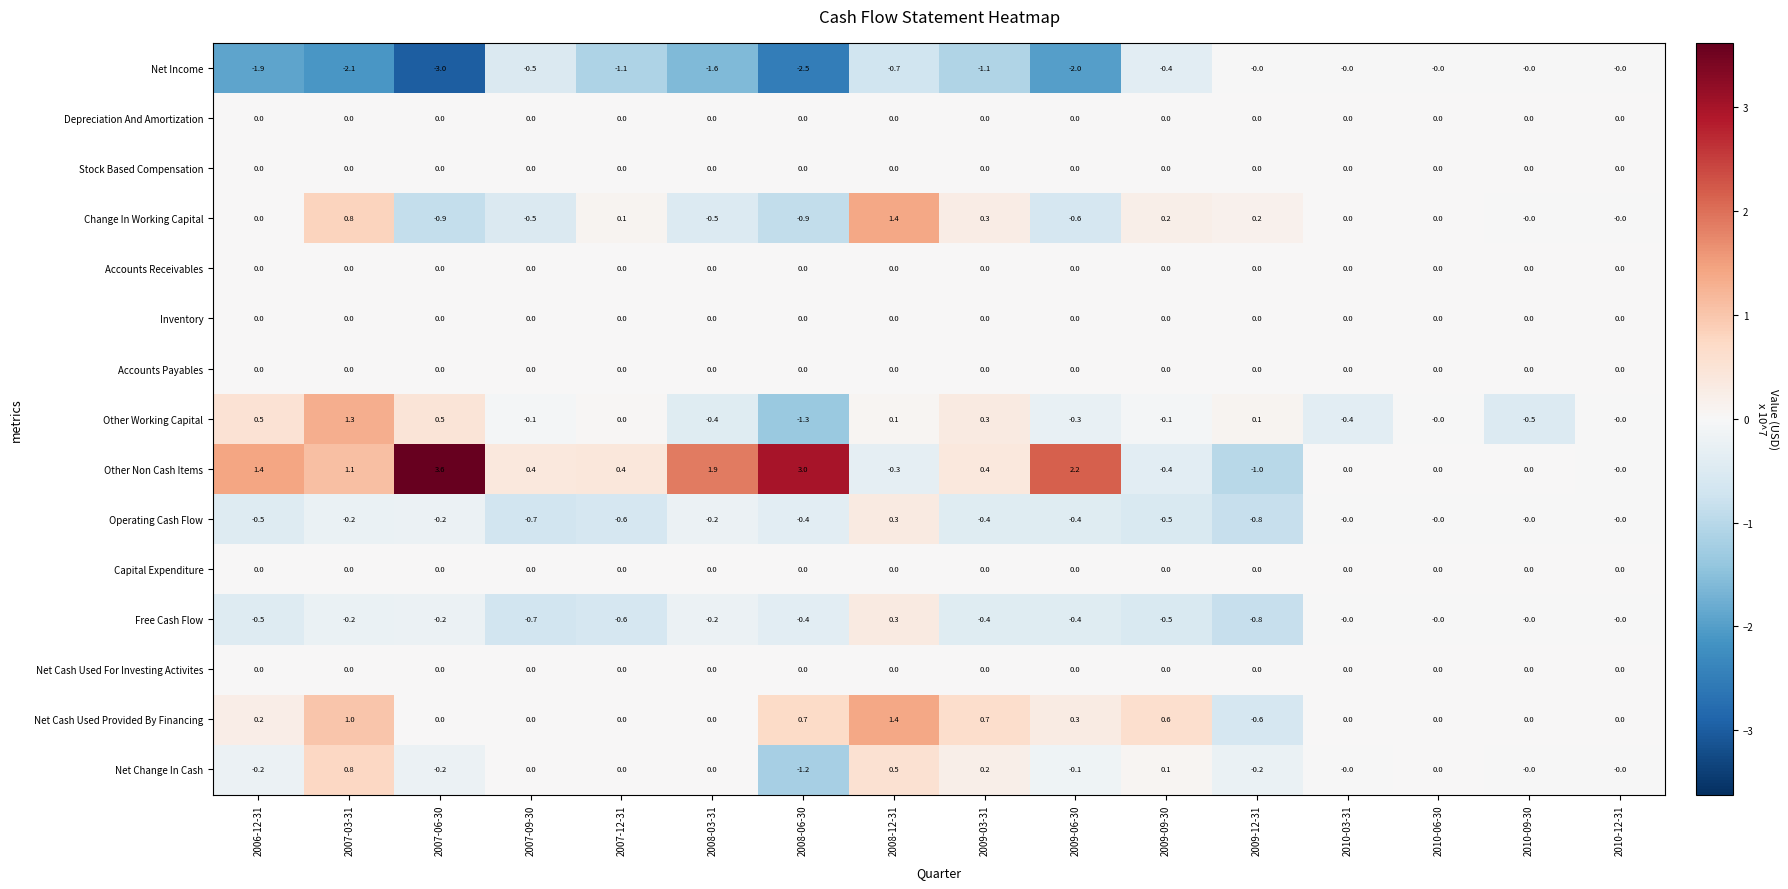

How many negative values does the Free Cash Flow series have?

11